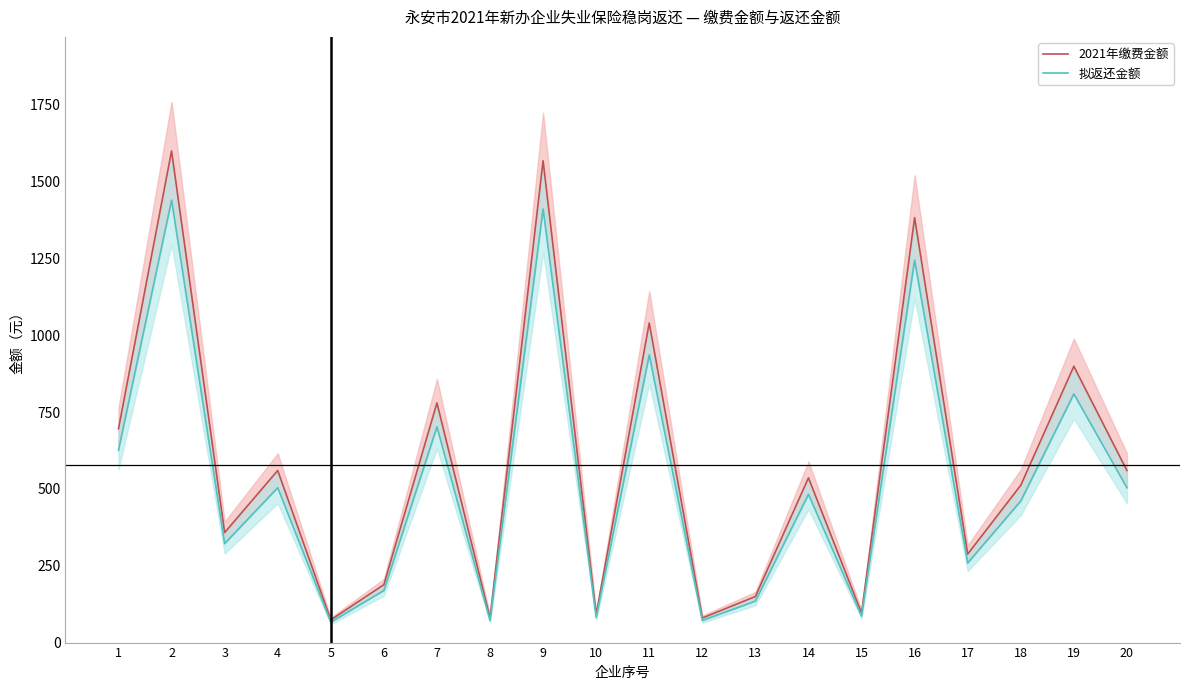

What is the total value across all series at 11?

1976.0